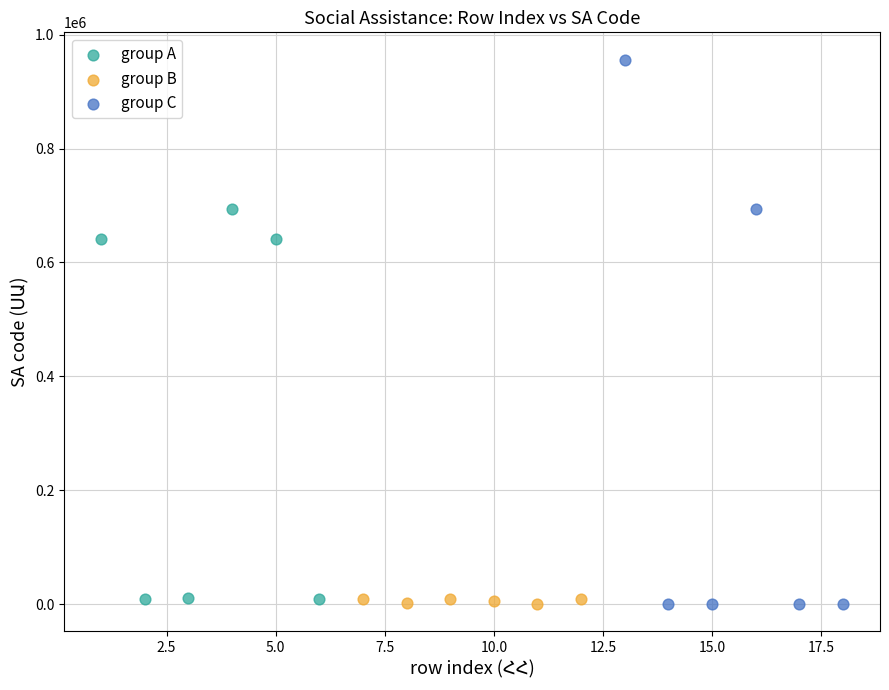

Which series contains the highest Y value?

group C